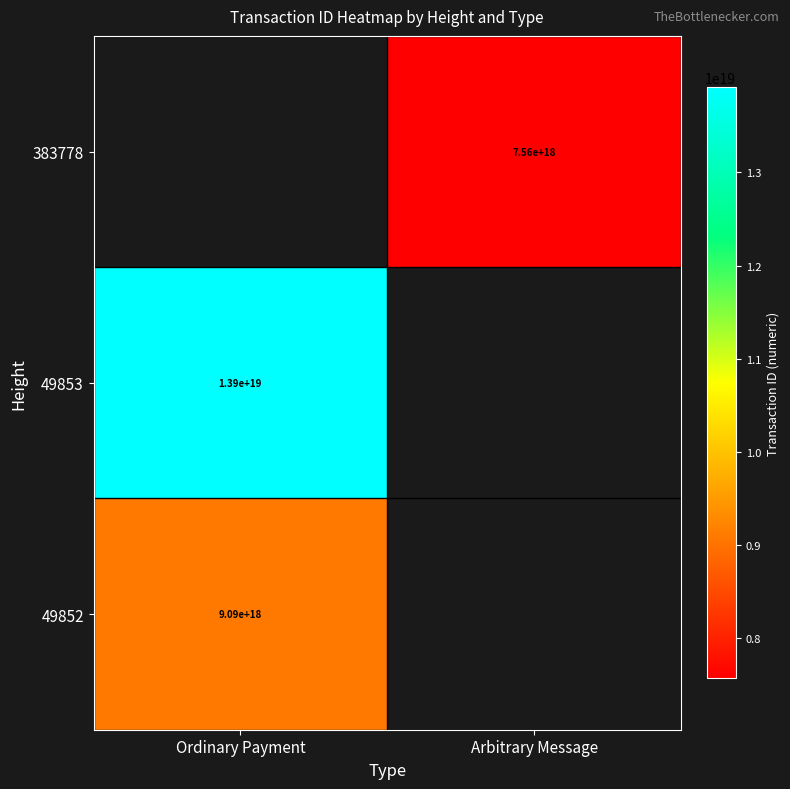

What is the difference between the highest and lowest values at Ordinary Payment?

4826927059893892096.0